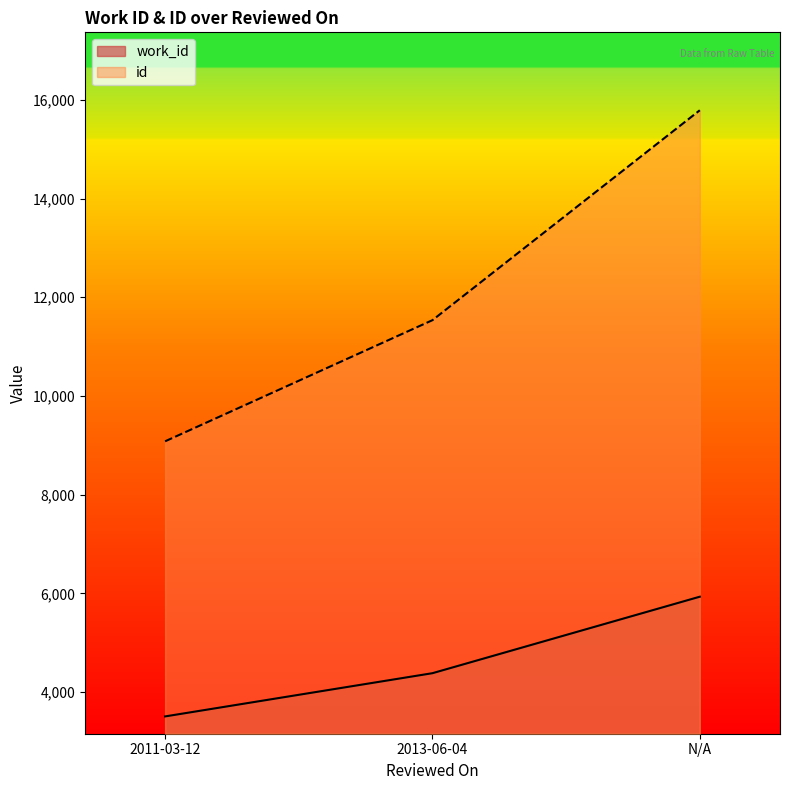

What position from the left is N/A?

3